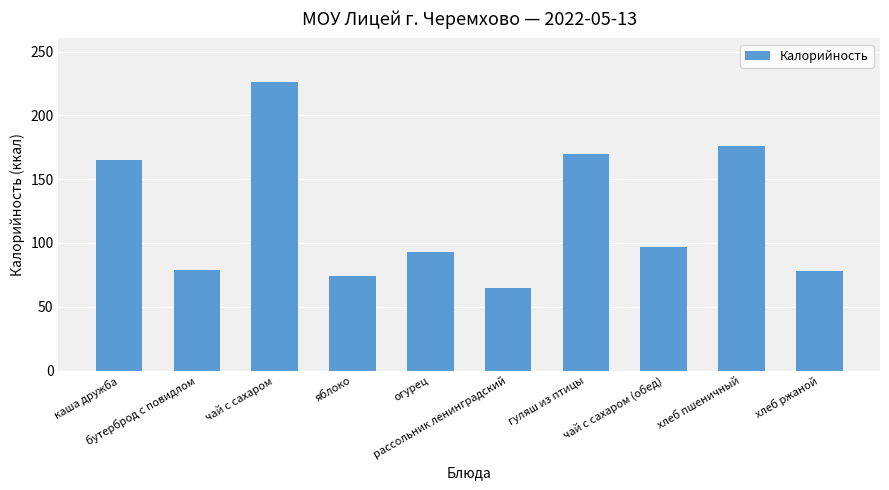

What is the smallest value displayed?

64.3